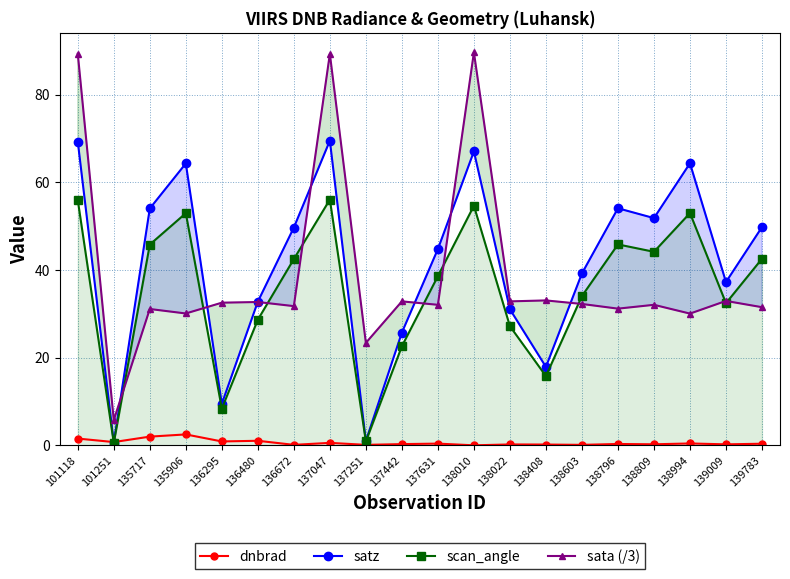

Which series has the largest total across all categories?

satz